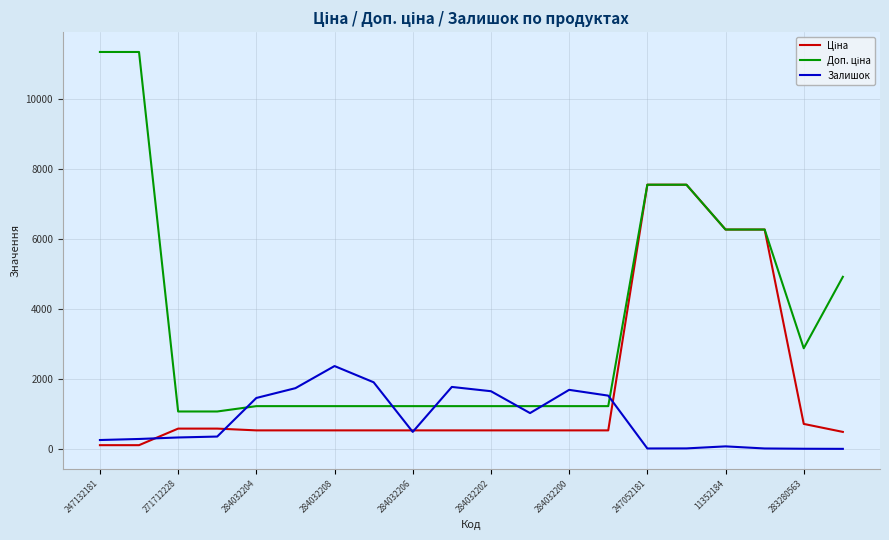

What is the highest value of the Залишок series?

2371.0